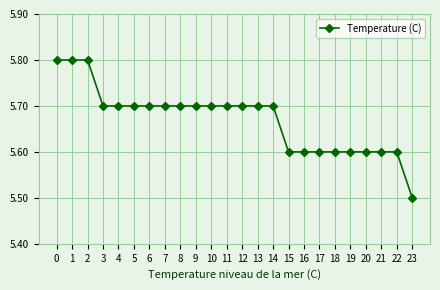

What is the sum of the values at 9 and 22?

11.3